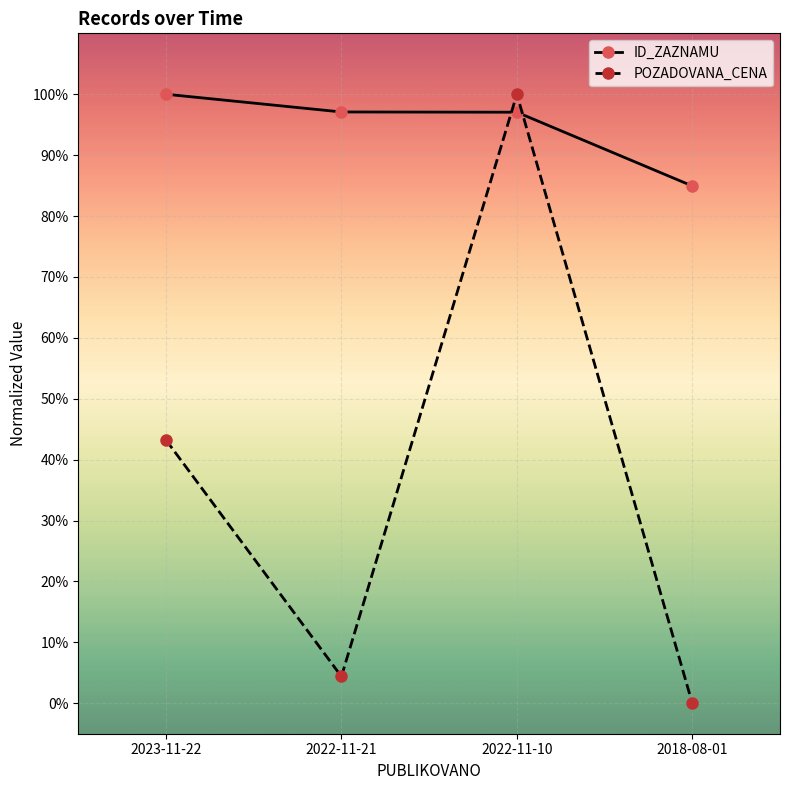

Which series ends up on top after the final intersection of POZADOVANA_CENA and ID_ZAZNAMU?

ID_ZAZNAMU